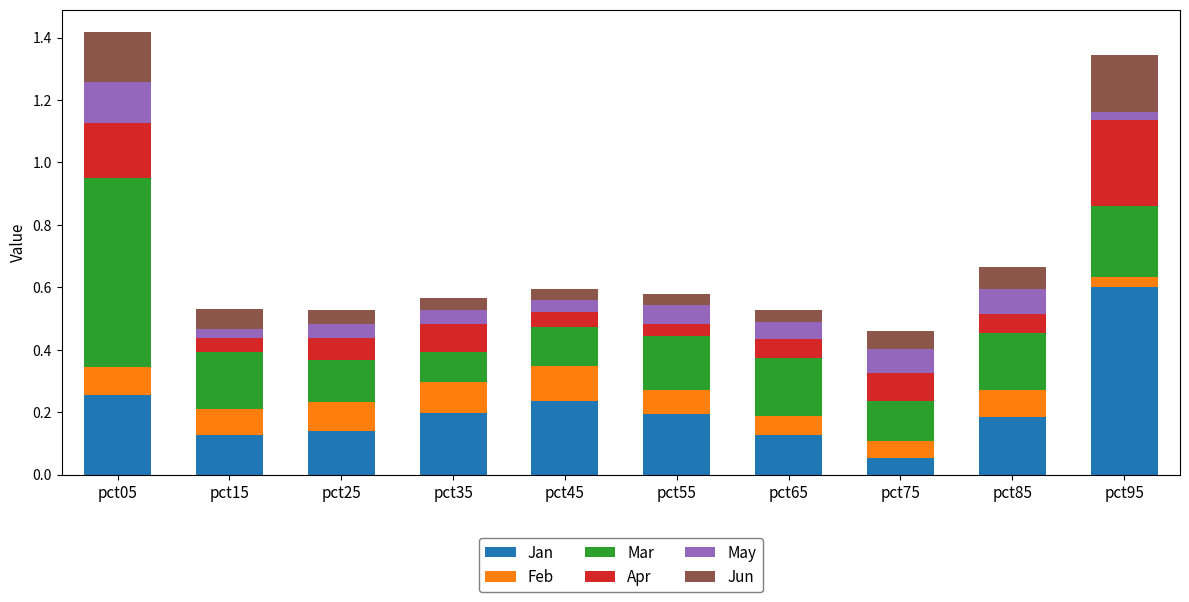

At which label does Jan reach its minimum?

pct75